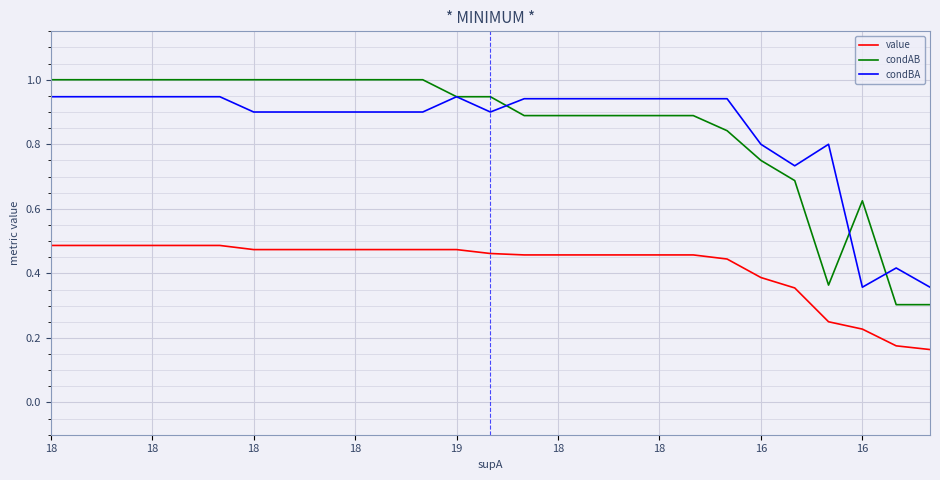

Rank the series by their maximum value, from lowest to highest.

value, condBA, condAB